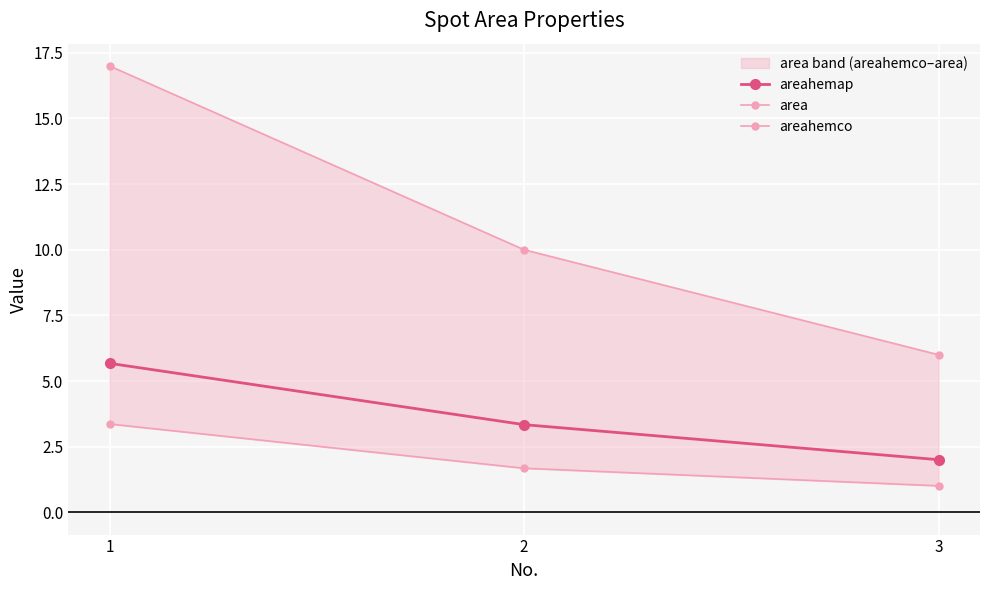

Between 1 and 3, which is larger?

1